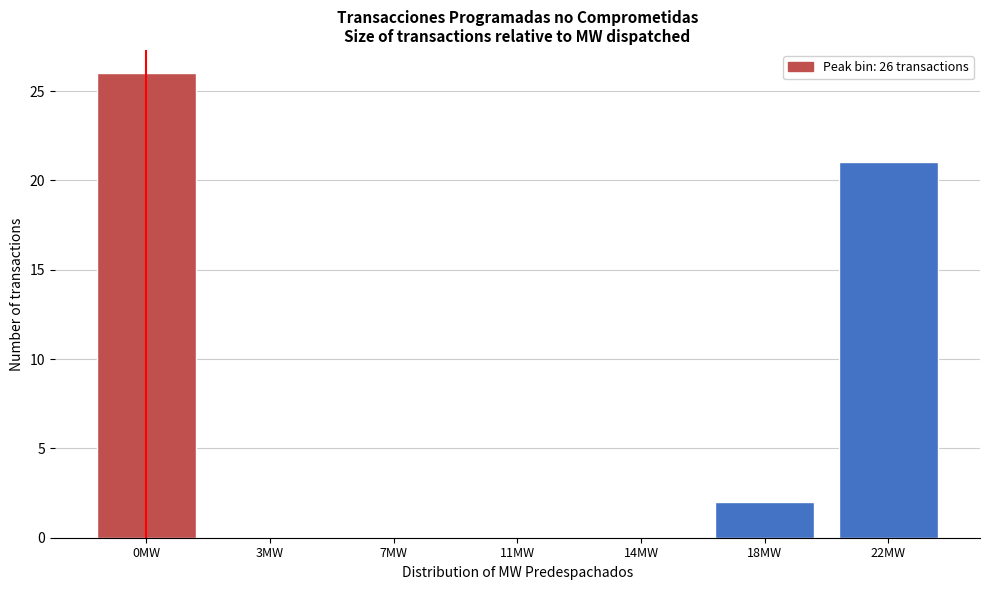

Reading right to left, list all the values displayed in this chart.

22MW=21	18MW=2	14MW=0	11MW=0	7MW=0	3MW=0	0MW=26